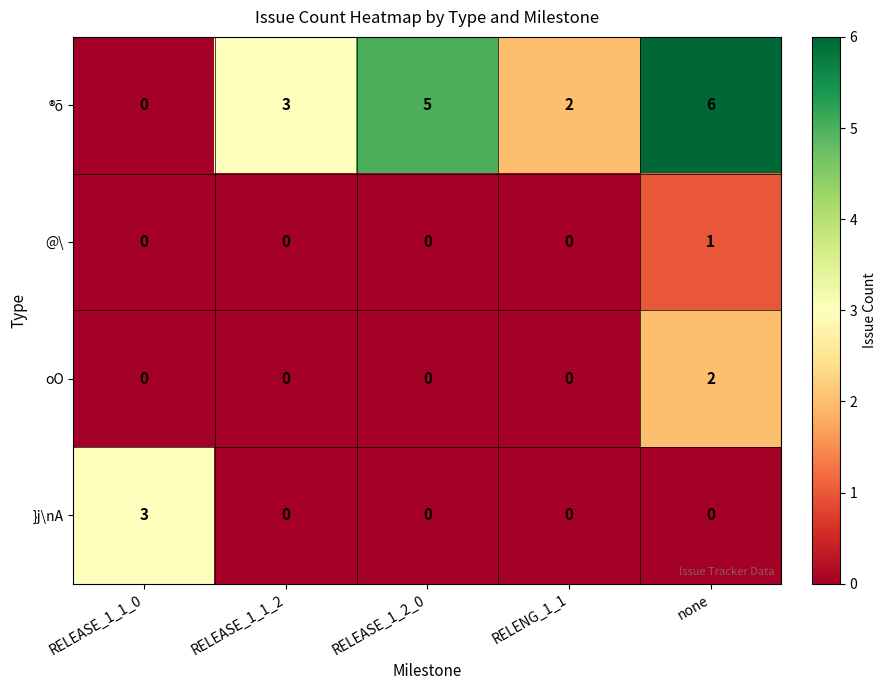

The oO series shows -1 at RELEASE_1_2_0. True or false?

False